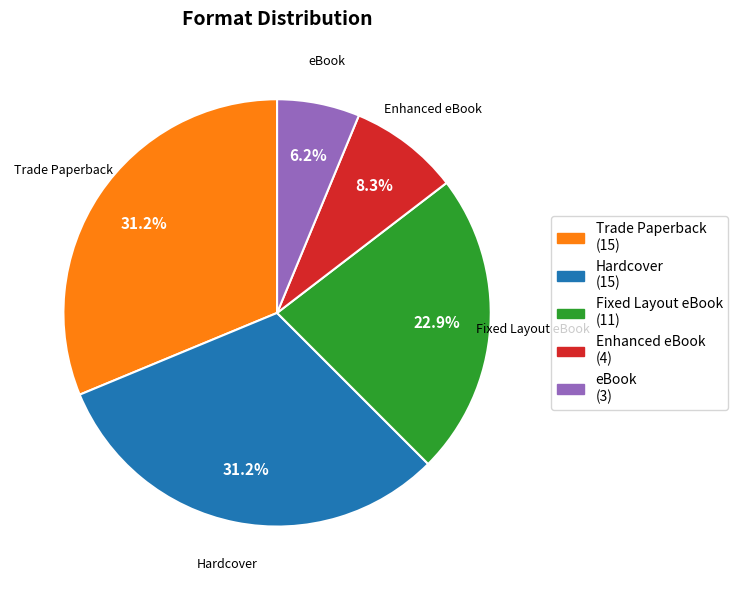

What portion of the pie excludes Fixed Layout eBook?

77.1%